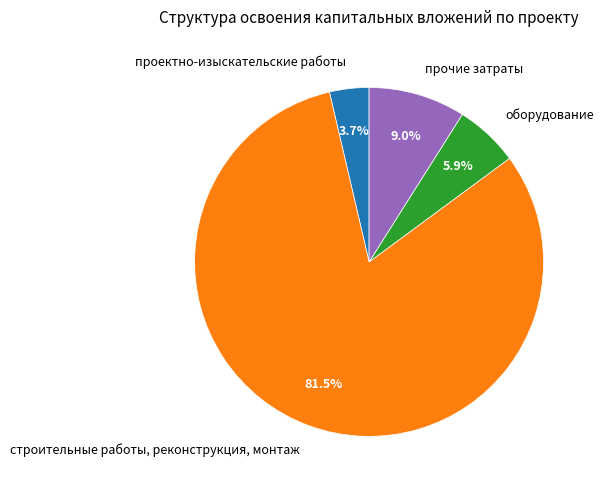

To the nearest percent, what portion does проектно-изыскательские работы represent?

4%